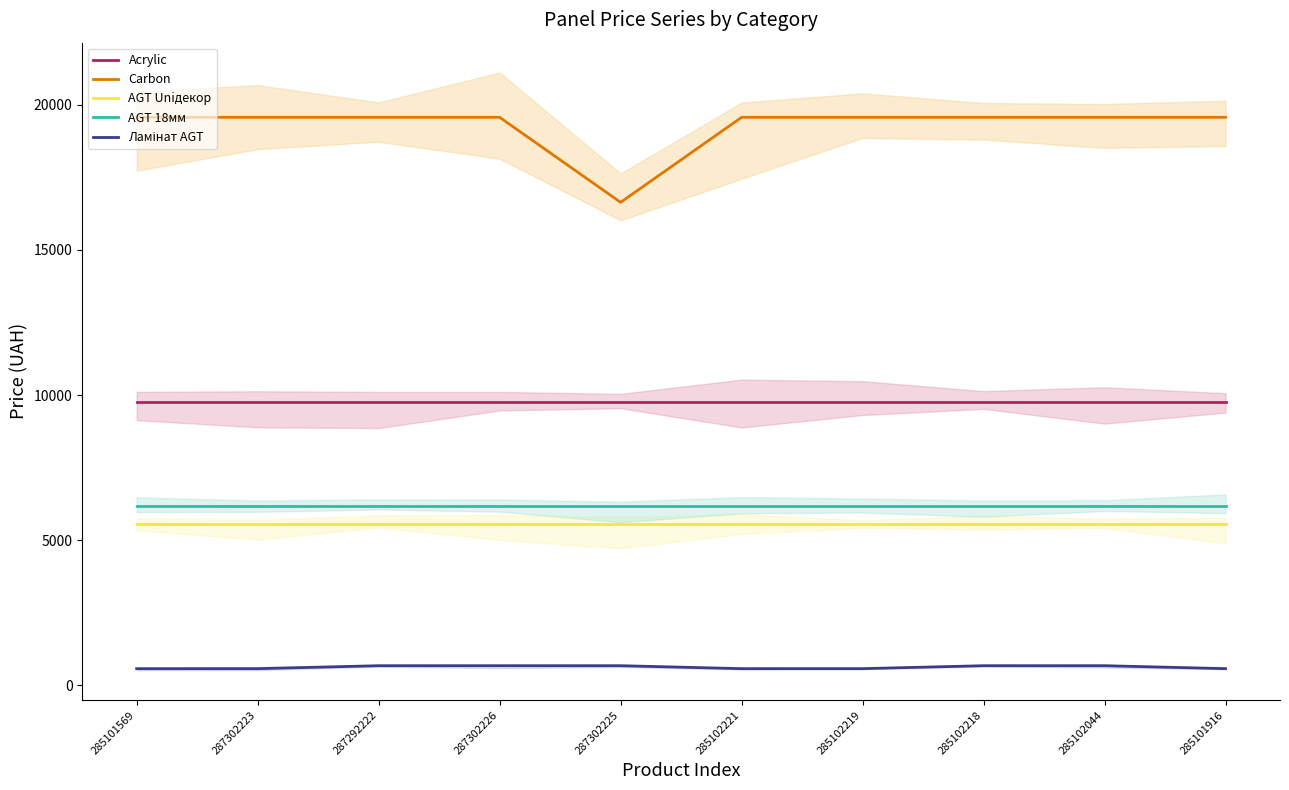

The Acrylic series shows 4671.5 at 285102044. True or false?

False